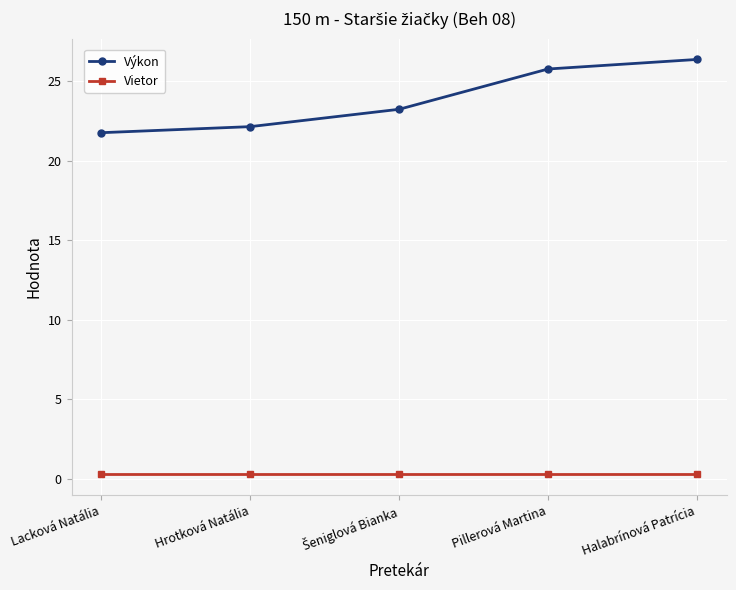

What are all the series names shown in the legend?

Výkon, Vietor